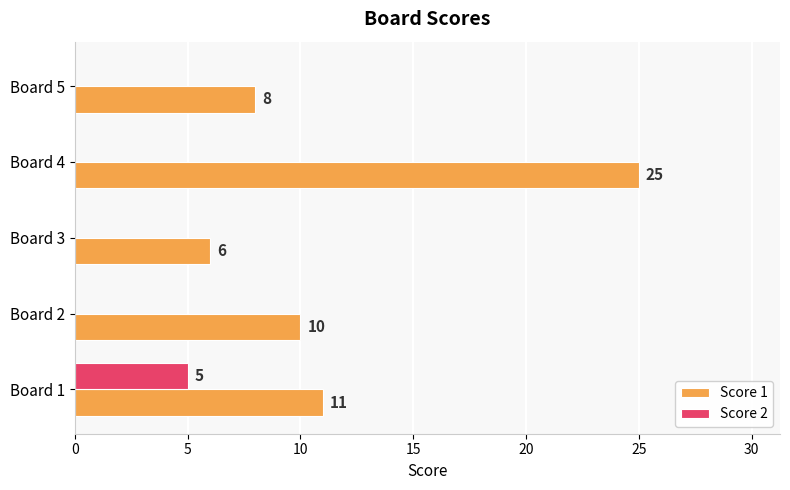

How many Score 2 values are between 0 and 1?

4